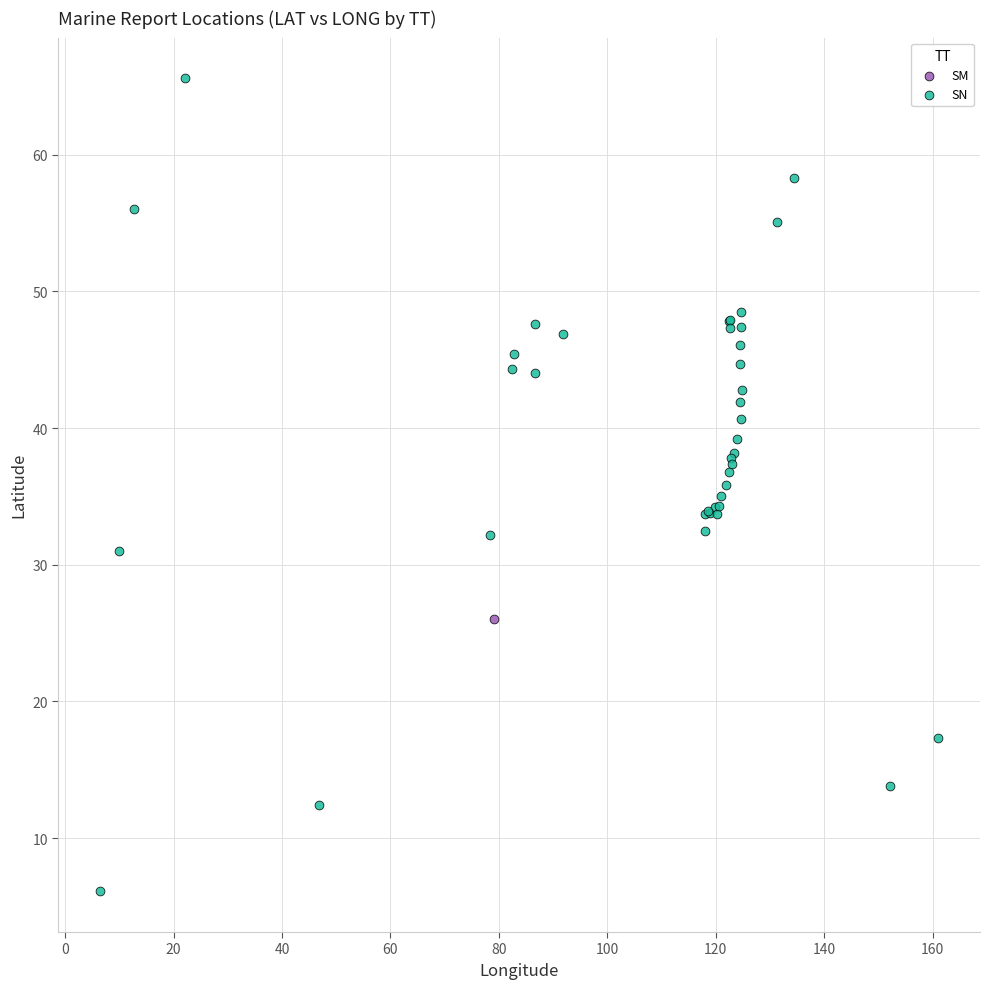

What are all the series names shown in the legend?

SM, SN